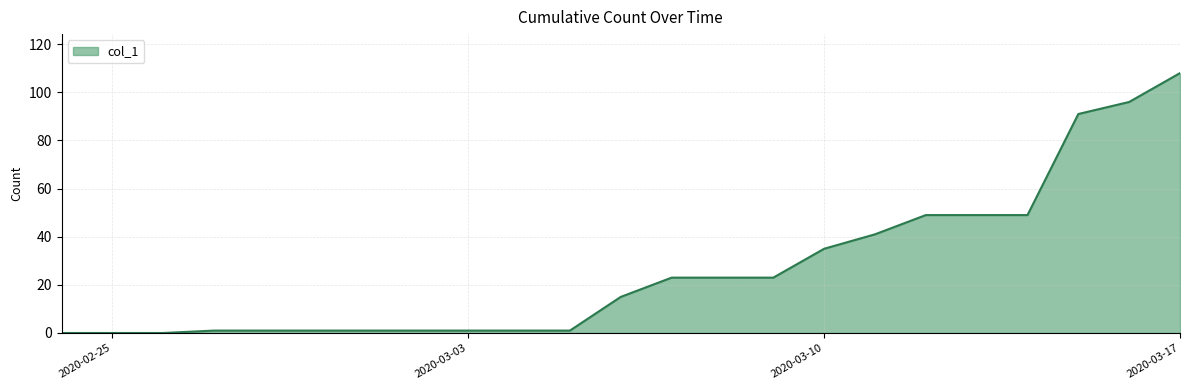

What is the maximum value shown in the chart?

108